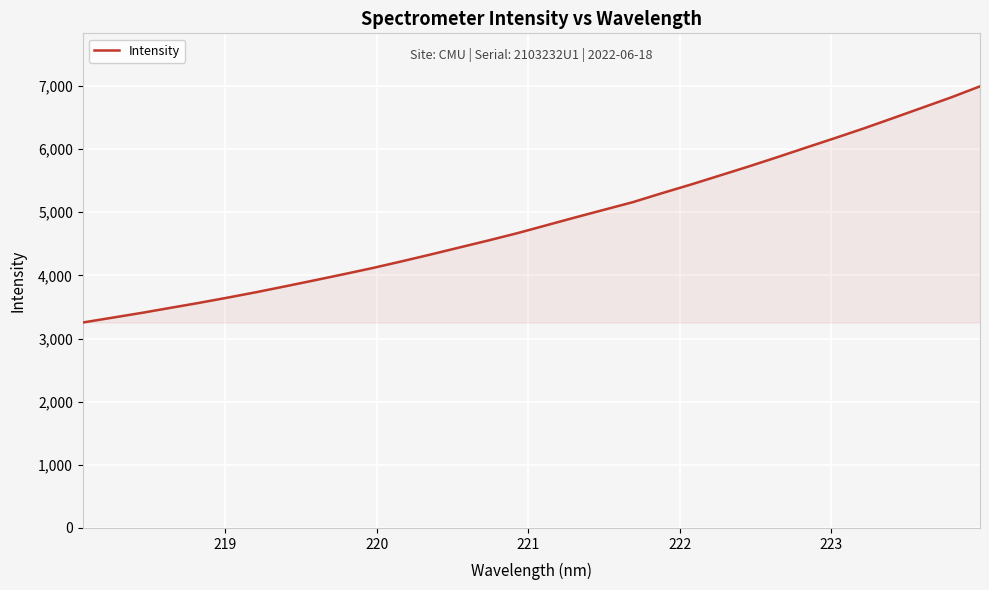

How many lines are shown in the chart?

1